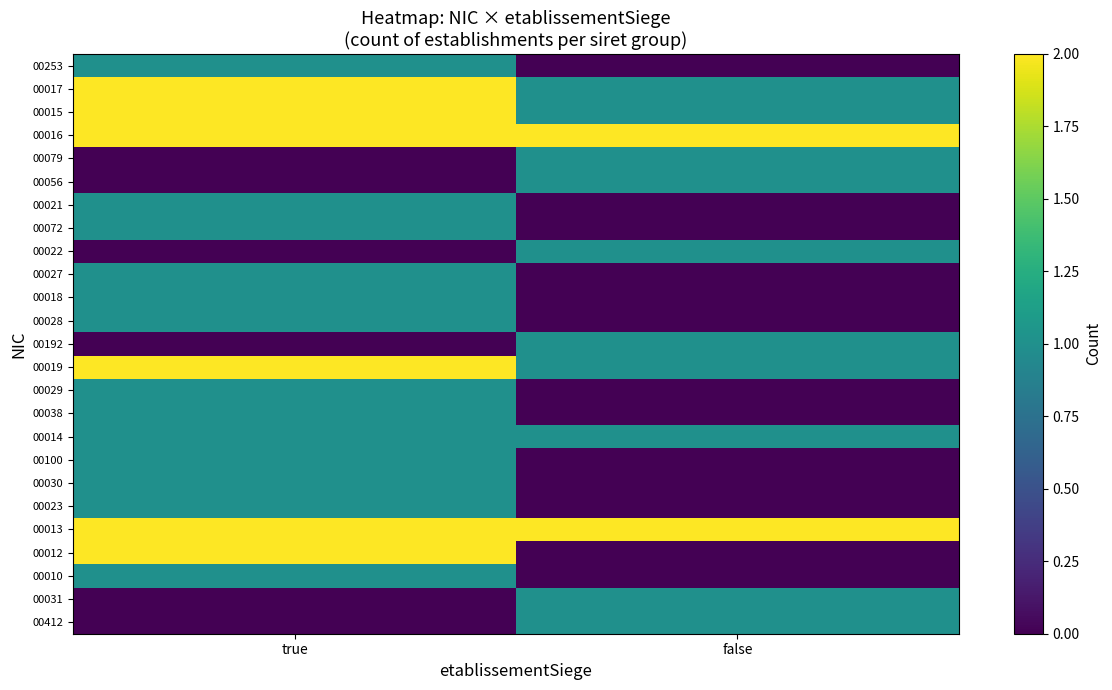

How many values in the 00021 series are below 1?

1